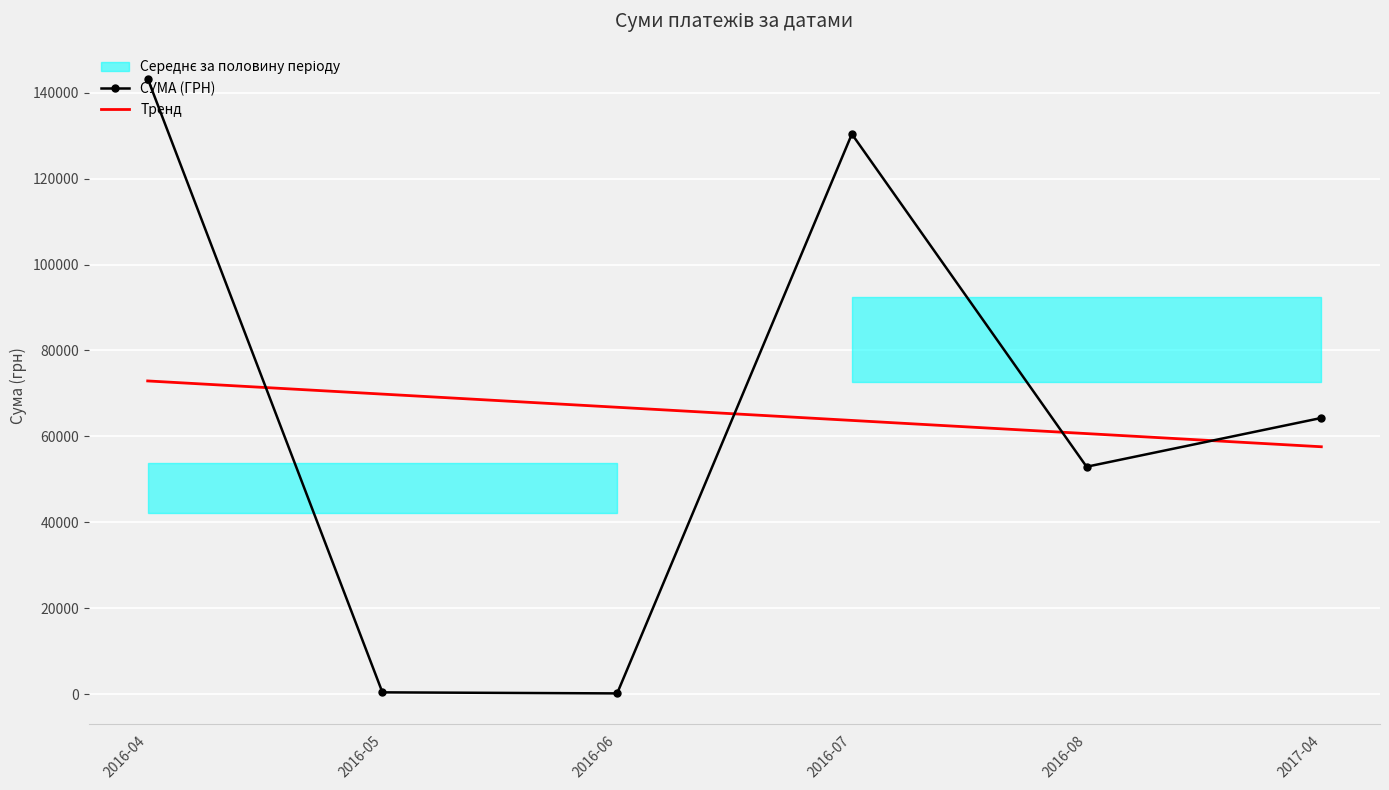

What is the value of the СУМА (ГРН) point at the 3rd from the left?

176.0